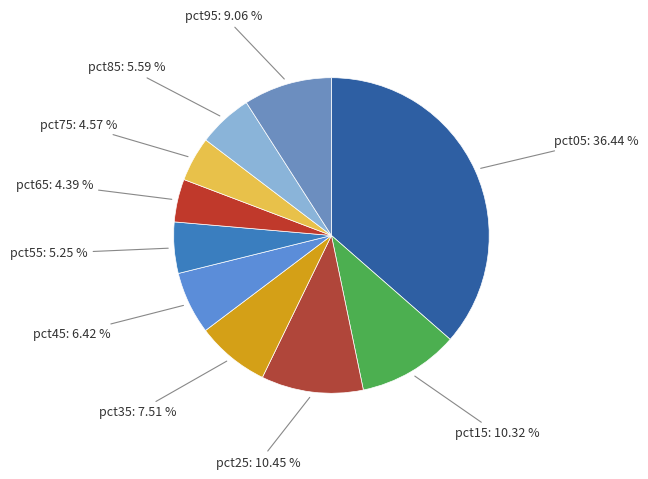

To the nearest percent, what is the difference between the largest and smallest slice percentages?

32%